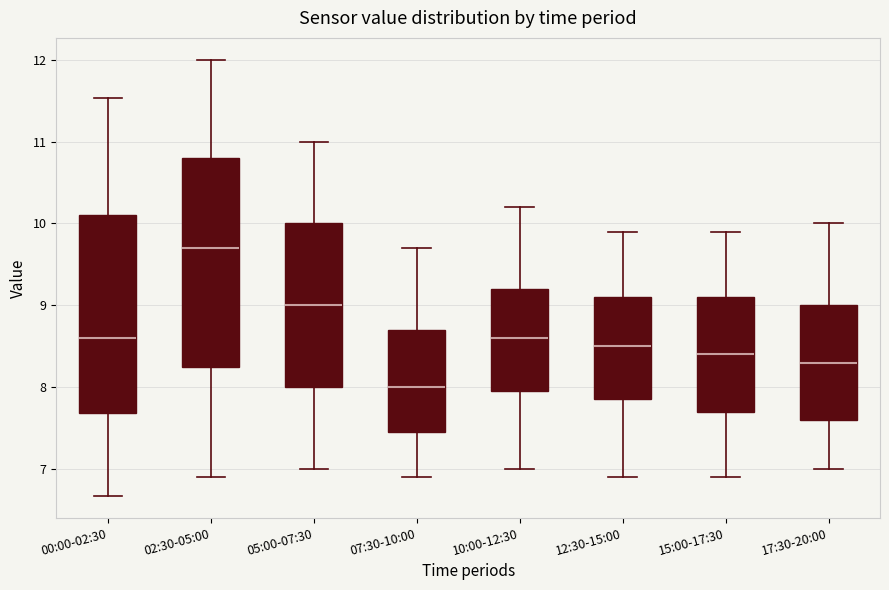

Reading left to right, transcribe this box plot: for each box, give where its median line is, the range the box spans, and where its two whiskers end, as read against the y-axis. The values are not printed on the chart, so give them approximately, as read against the axis.

00:00-02:30: median 8.6, box 7.7 to 10.1, whiskers 6.7 to 11.5
02:30-05:00: median 9.7, box 8.3 to 10.8, whiskers 6.9 to 12.0
05:00-07:30: median 9.0, box 8.0 to 10.0, whiskers 7.0 to 11.0
07:30-10:00: median 8.0, box 7.5 to 8.7, whiskers 6.9 to 9.7
10:00-12:30: median 8.6, box 8.0 to 9.2, whiskers 7.0 to 10.2
12:30-15:00: median 8.5, box 7.9 to 9.1, whiskers 6.9 to 9.9
15:00-17:30: median 8.4, box 7.7 to 9.1, whiskers 6.9 to 9.9
17:30-20:00: median 8.3, box 7.6 to 9.0, whiskers 7.0 to 10.0